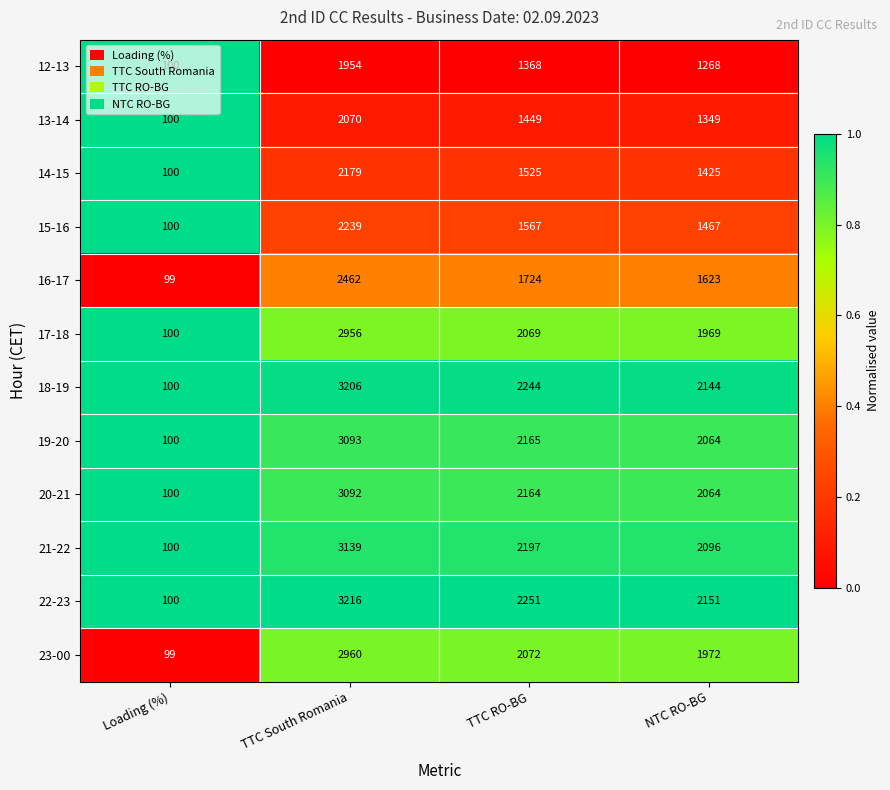

Where does the 18-19 series first go above 2244?

TTC South Romania